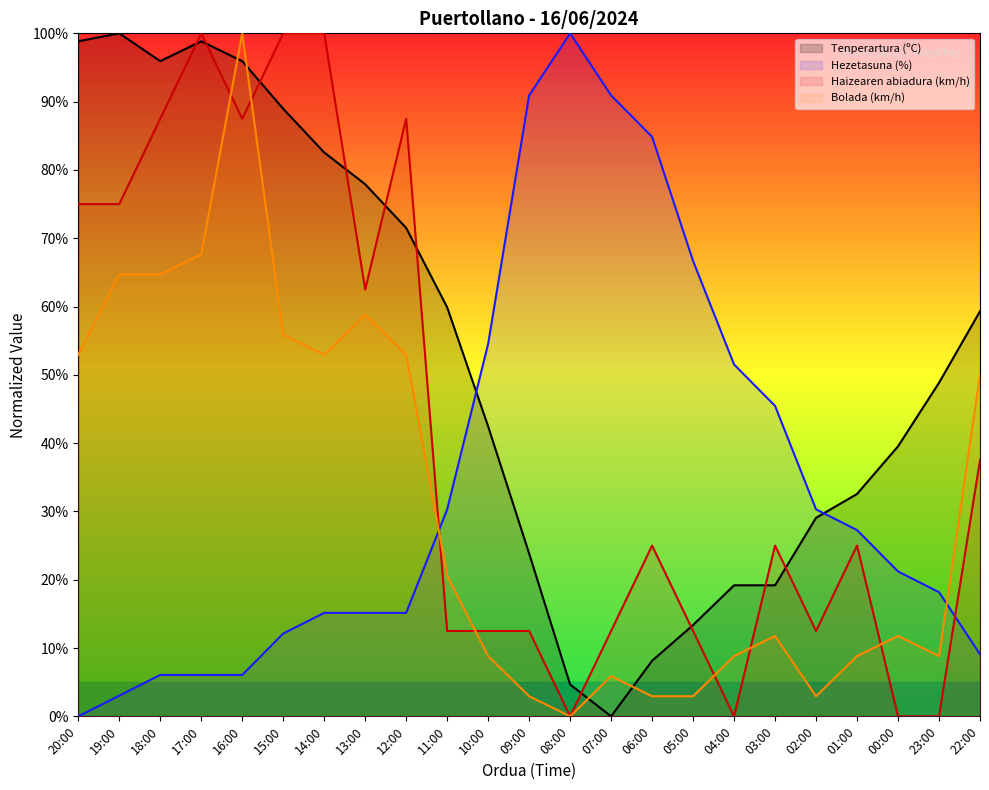

What is the difference between the maximum and minimum values in the Tenperartura (ºC) series?

100.0